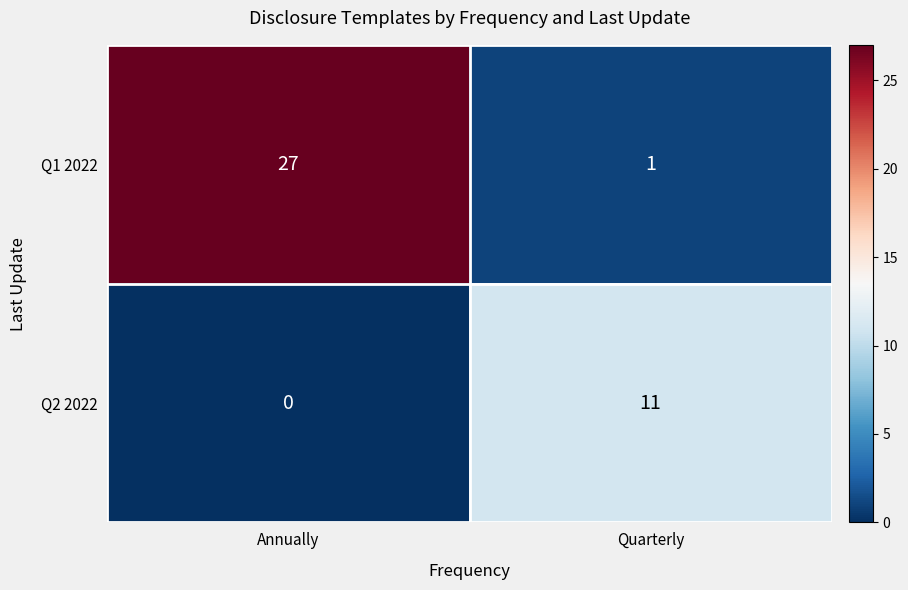

Reading right to left, what are all the values shown in this chart?

Q1 2022: Quarterly=1	Annually=27
Q2 2022: Quarterly=11	Annually=0